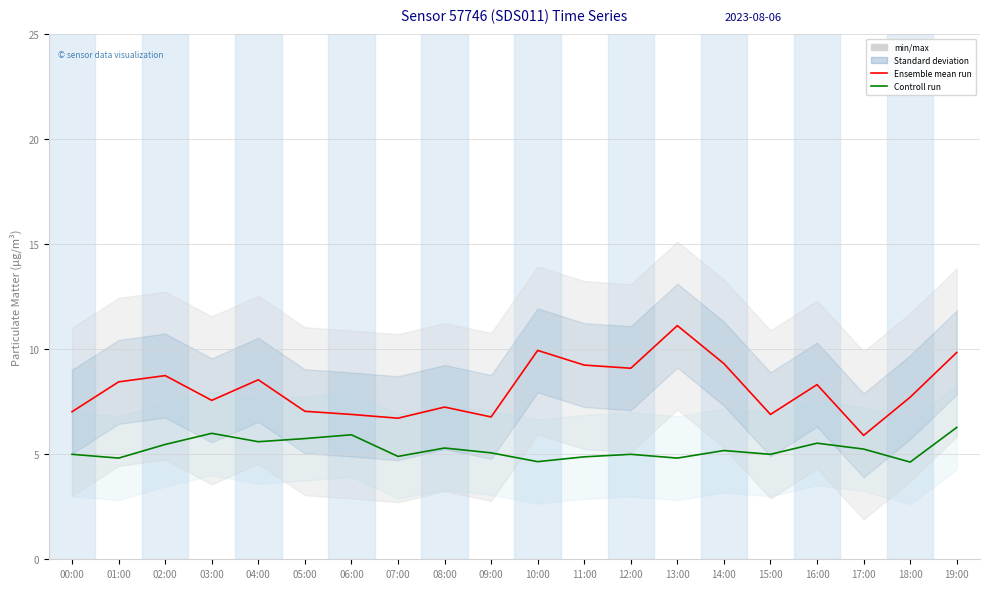

Reading left to right, transcribe all the data shown in this chart.

Ensemble mean run (P1): 00:00=7.0	01:00=8.4	02:00=8.8	03:00=7.6	04:00=8.6	05:00=7.0	06:00=6.9	07:00=6.7	08:00=7.2	09:00=6.8	10:00=9.9	11:00=9.2	12:00=9.1	13:00=11.1	14:00=9.3	15:00=6.9	16:00=8.3	17:00=5.9	18:00=7.7	19:00=9.8
Controll run (P2): 00:00=5.0	01:00=4.8	02:00=5.5	03:00=6.0	04:00=5.6	05:00=5.8	06:00=5.9	07:00=4.9	08:00=5.3	09:00=5.1	10:00=4.7	11:00=4.9	12:00=5.0	13:00=4.8	14:00=5.2	15:00=5.0	16:00=5.5	17:00=5.2	18:00=4.6	19:00=6.3